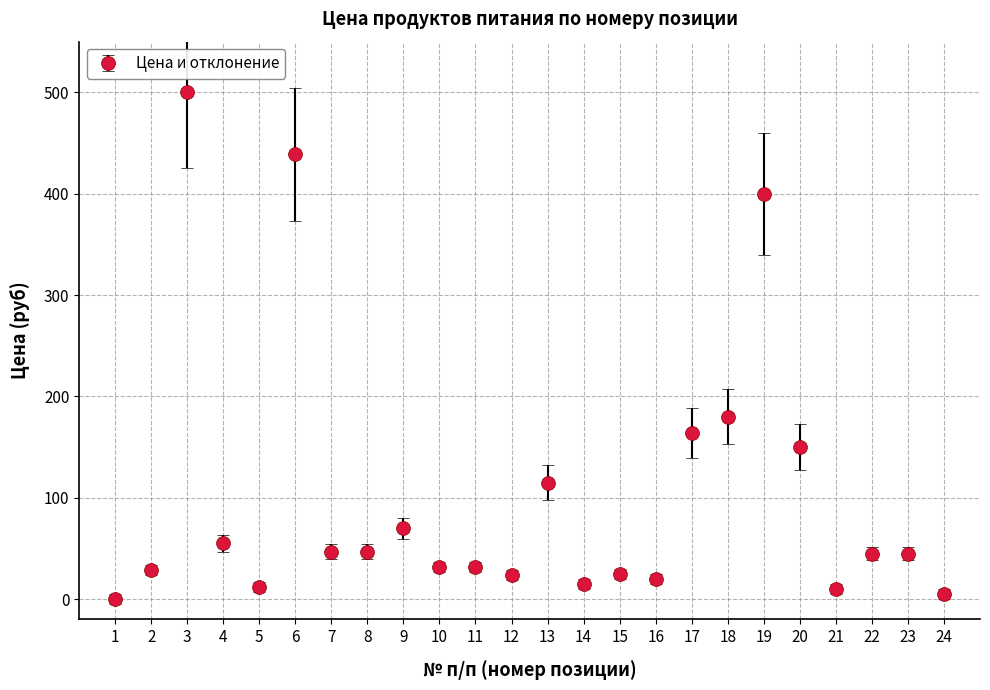

What is the change in value from 2 to 20?

+121.4